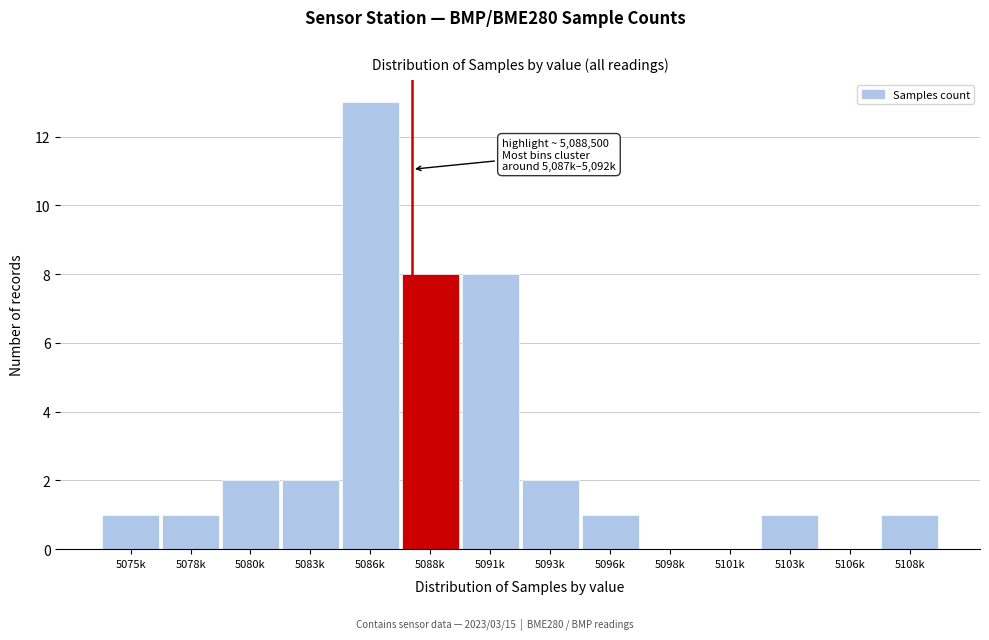

Reading right to left, list all the values displayed in this chart.

5108k=1	5106k=0	5103k=1	5101k=0	5098k=0	5096k=1	5093k=2	5091k=8	5088k=8	5086k=13	5083k=2	5080k=2	5078k=1	5075k=1